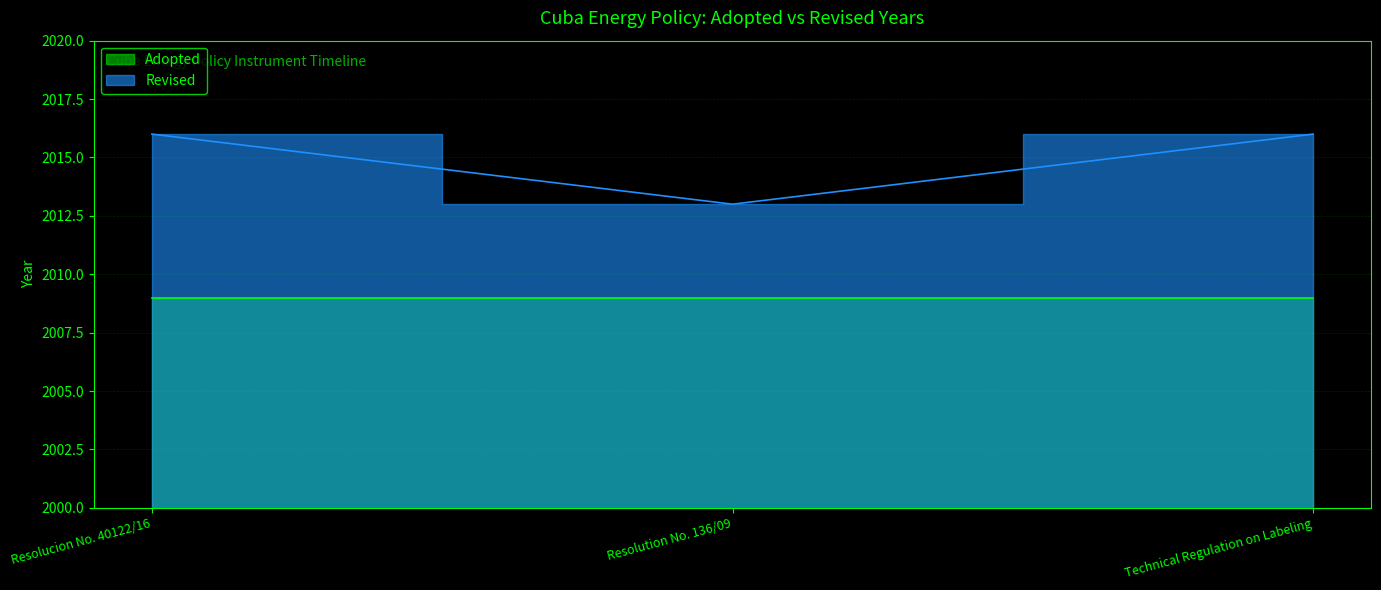

The chart shows a value of 1272 at Resolucion No. 40122/16. True or false?

False